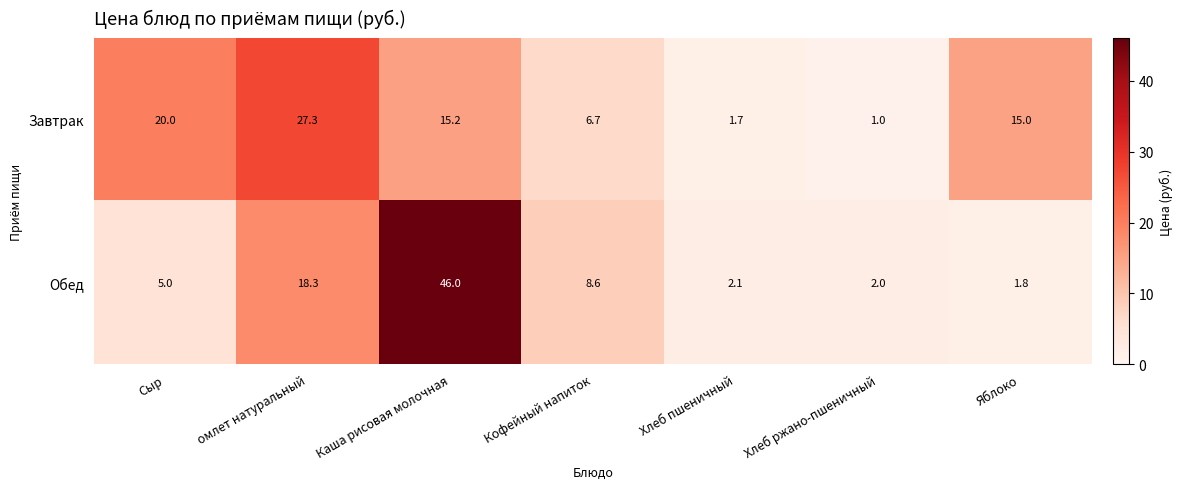

How many data points does each series have?

7